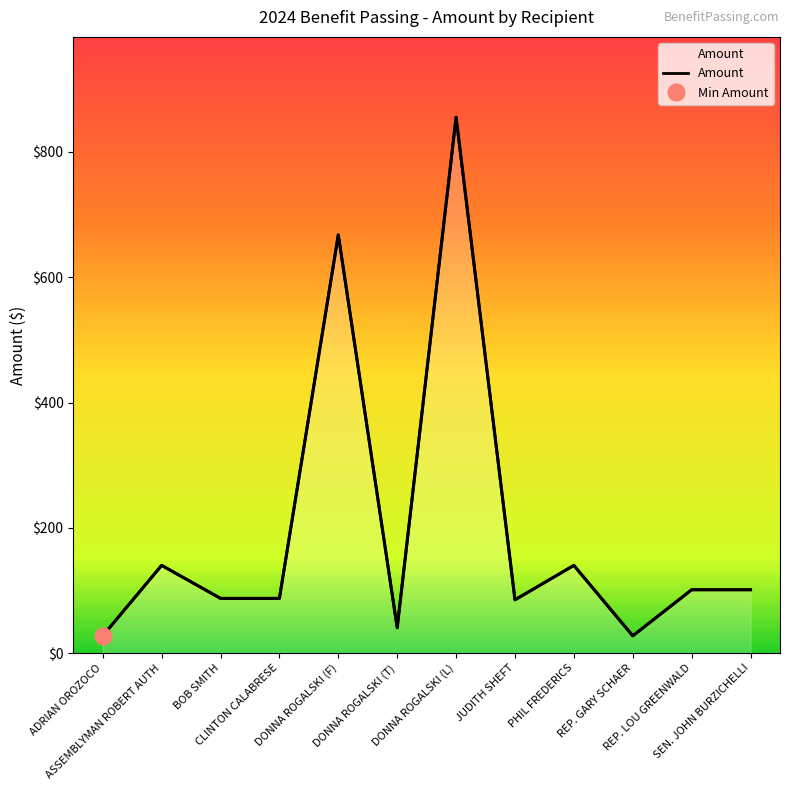

What is the difference between the values at SEN. JOHN BURZICHELLI and DONNA ROGALSKI (F)?

566.6